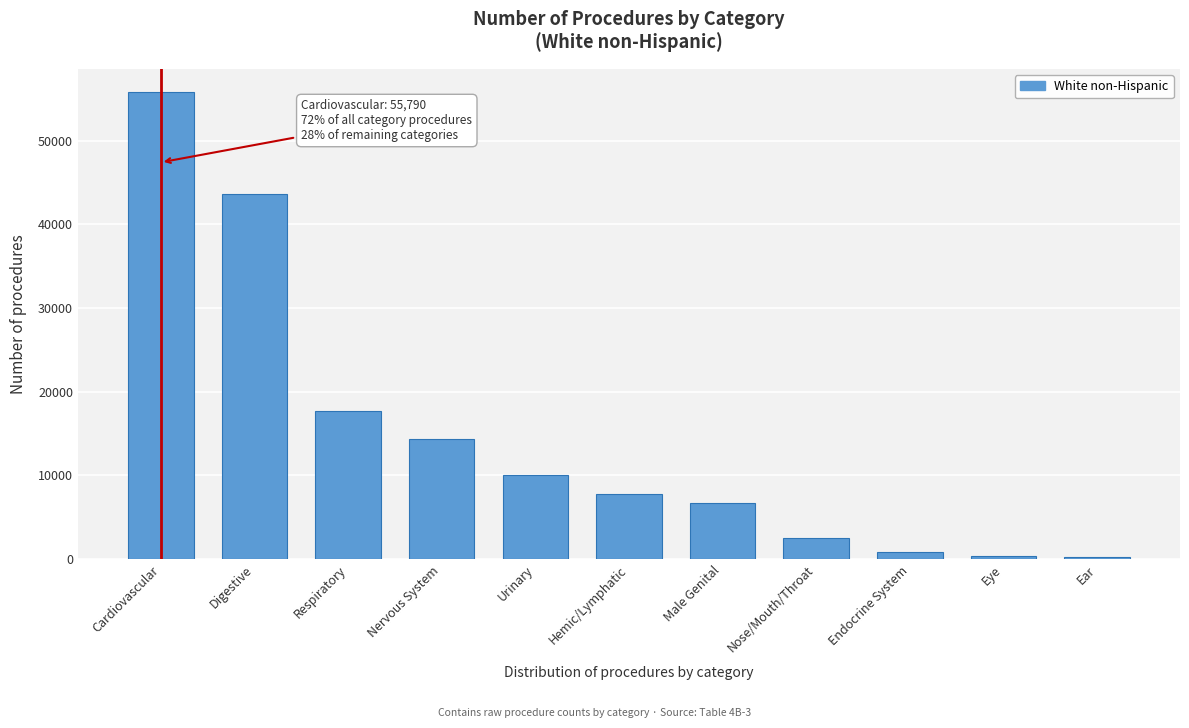

What is the label of the 8th bar from the right?

Nervous System